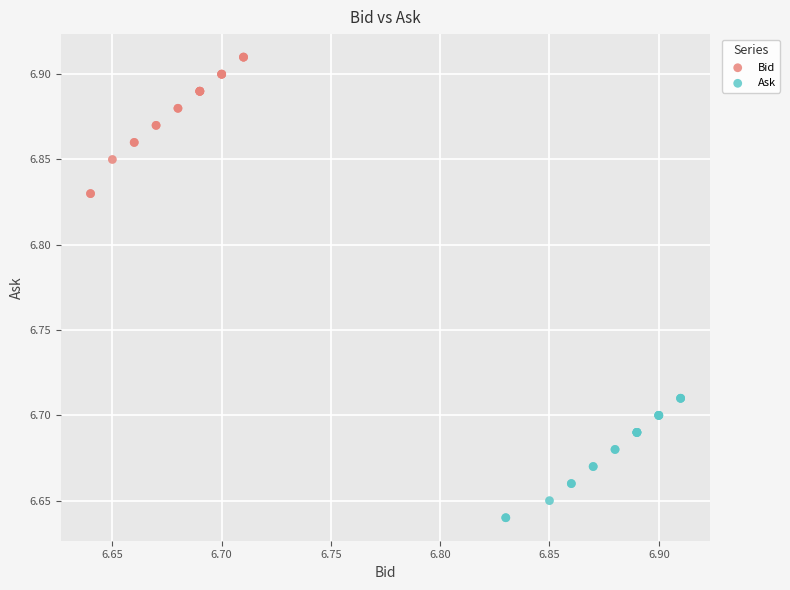

Which series reaches the maximum Y coordinate?

Bid